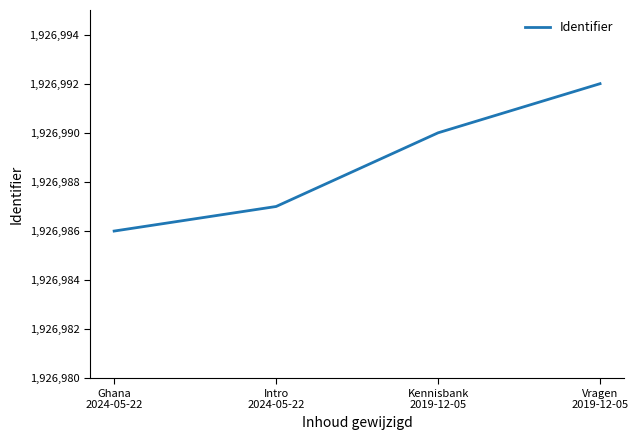

What is the change in value from Intro
2024-05-22 to Vragen
2019-12-05?

+5